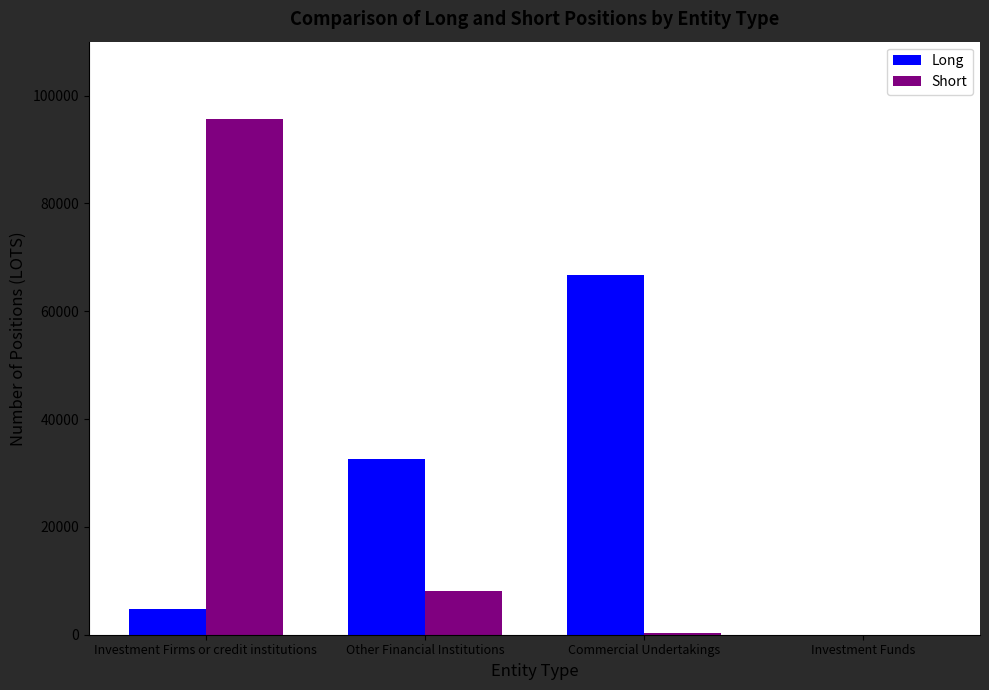

True or false: Short has a value of 153504 at Investment Firms or credit institutions.

False